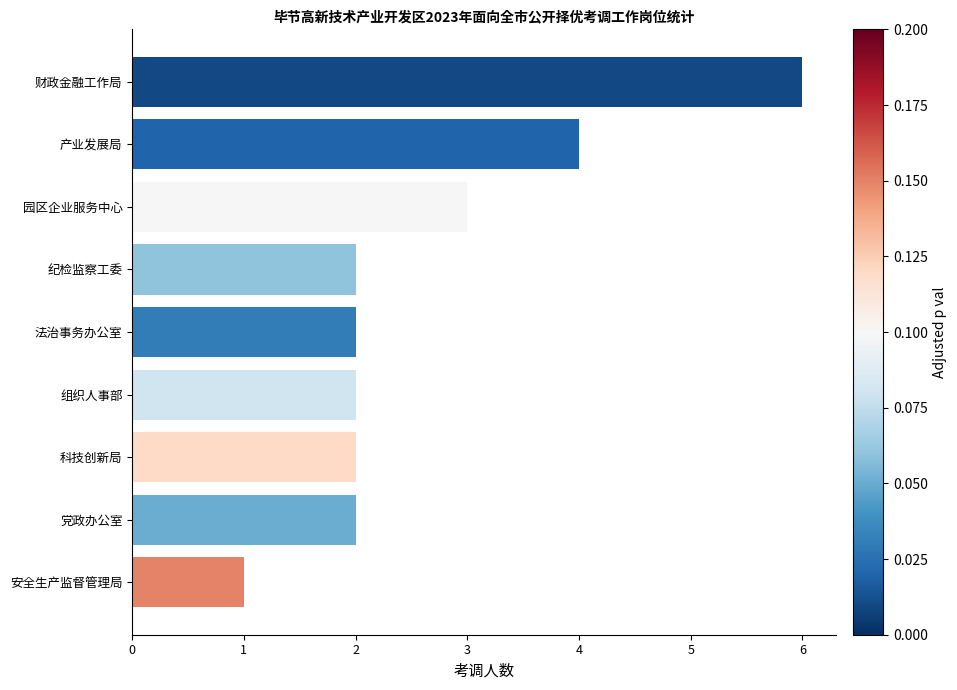

What value does the data have at 产业发展局?

4